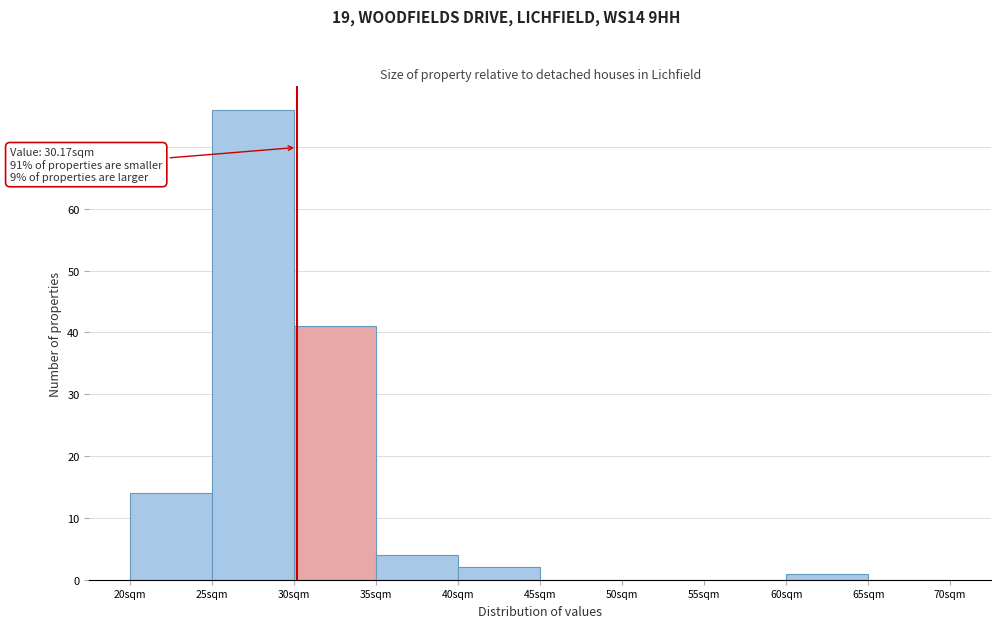

Which range on the x-axis has the tallest bar?

25 to 30